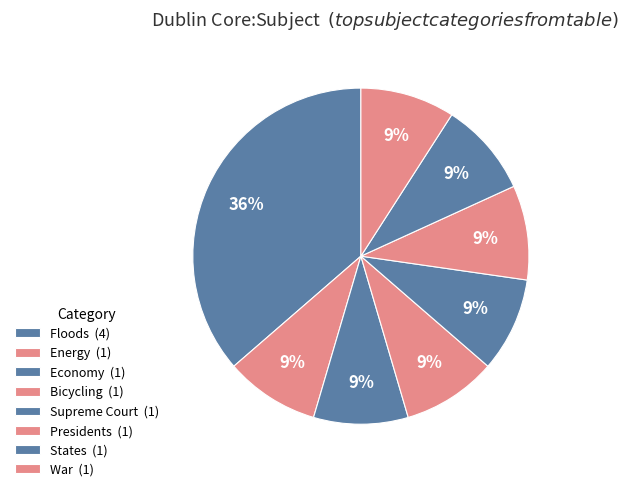

Which has a higher value, War or States?

War